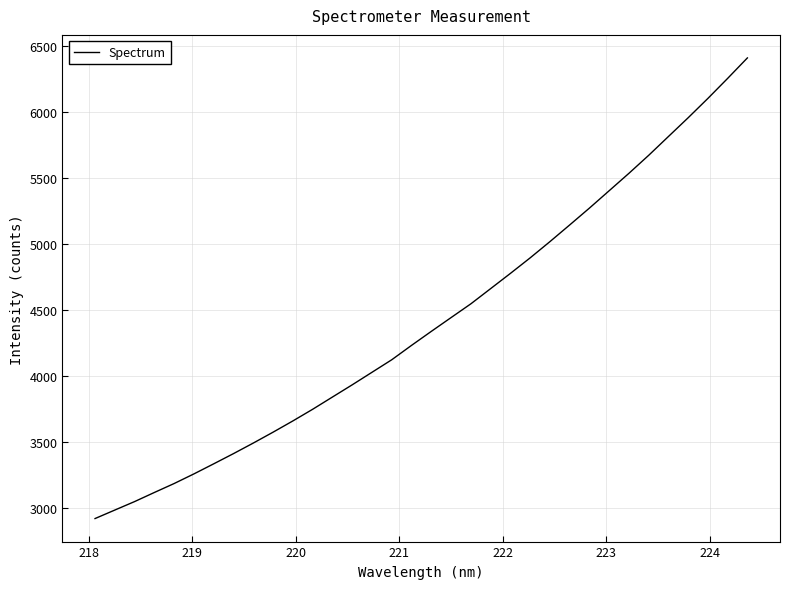

What is the difference between the maximum and minimum values?

3487.9